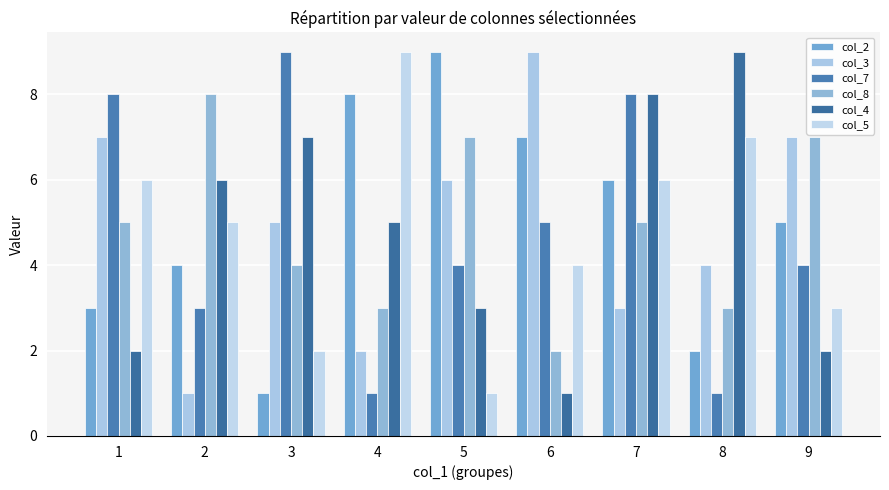

What is the value of the col_4 bar at the 6th from the left?

1